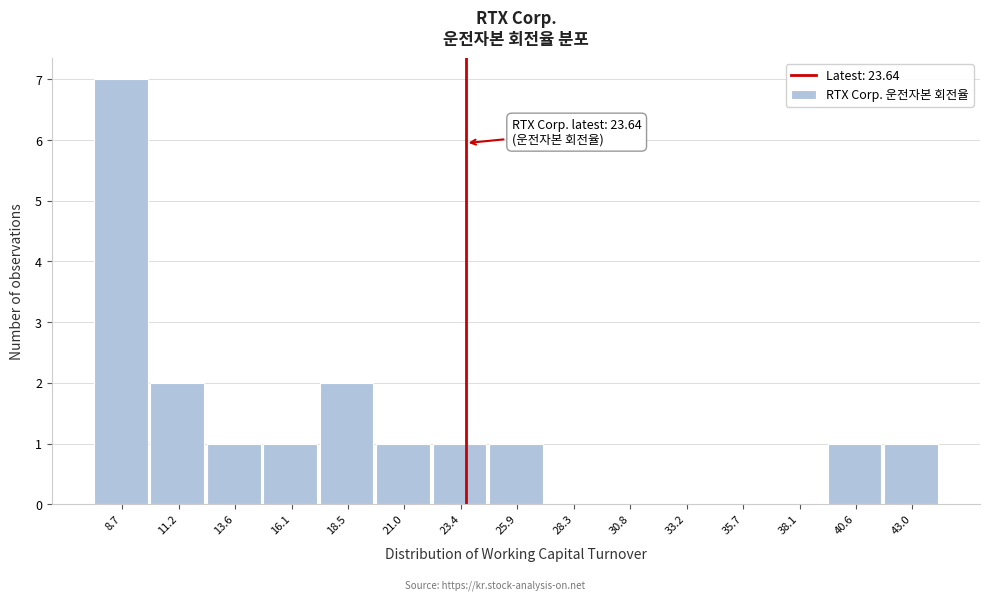

Over which range of the x-axis is the bar tallest?

7.5 to 10.0